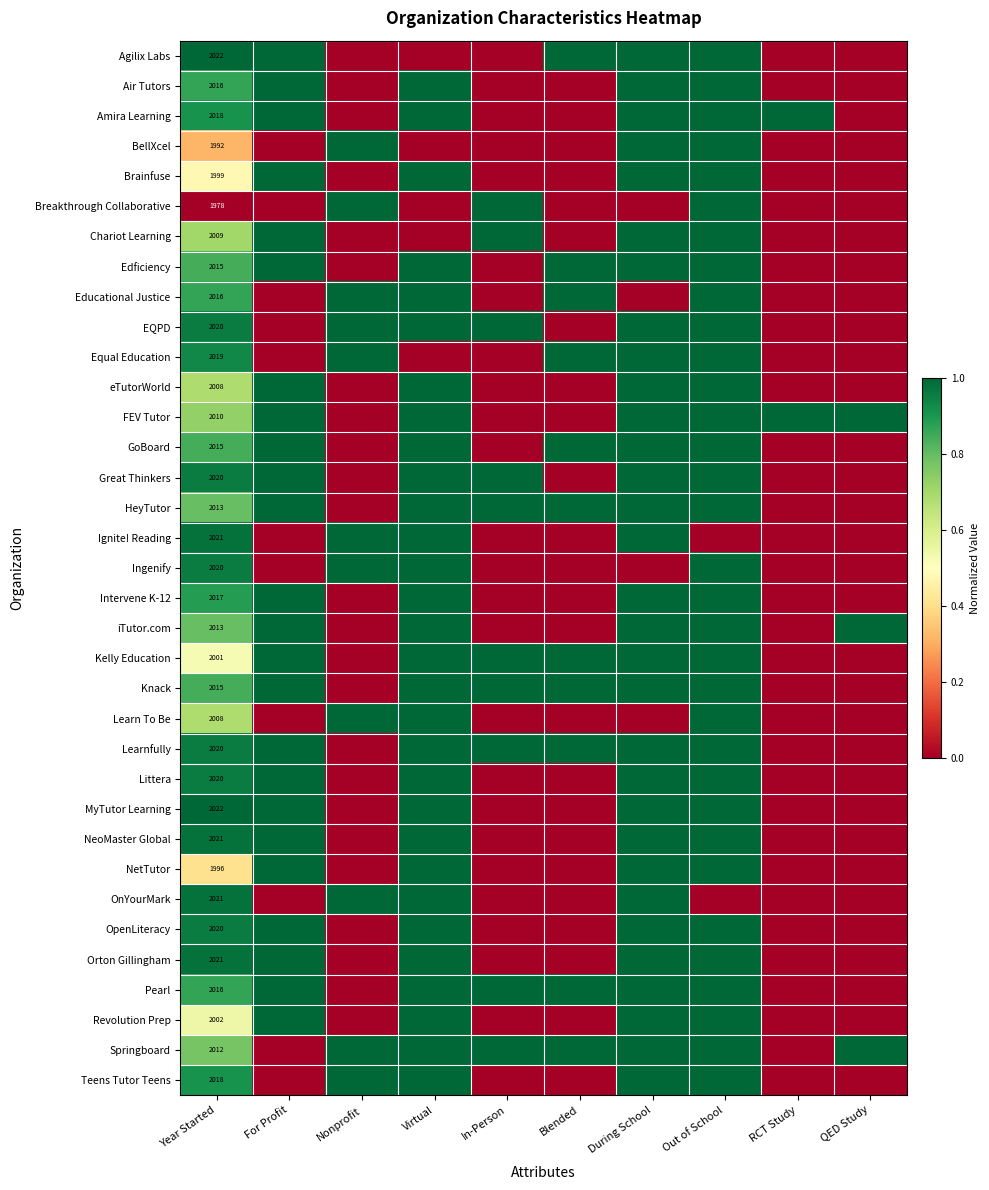

Is it true that Breakthrough Collaborative equals 1978 at Year Started?

True